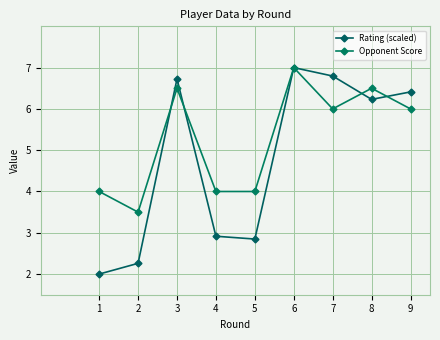

True or false: Rating (scaled) has a value of 2.8 at 5.

True